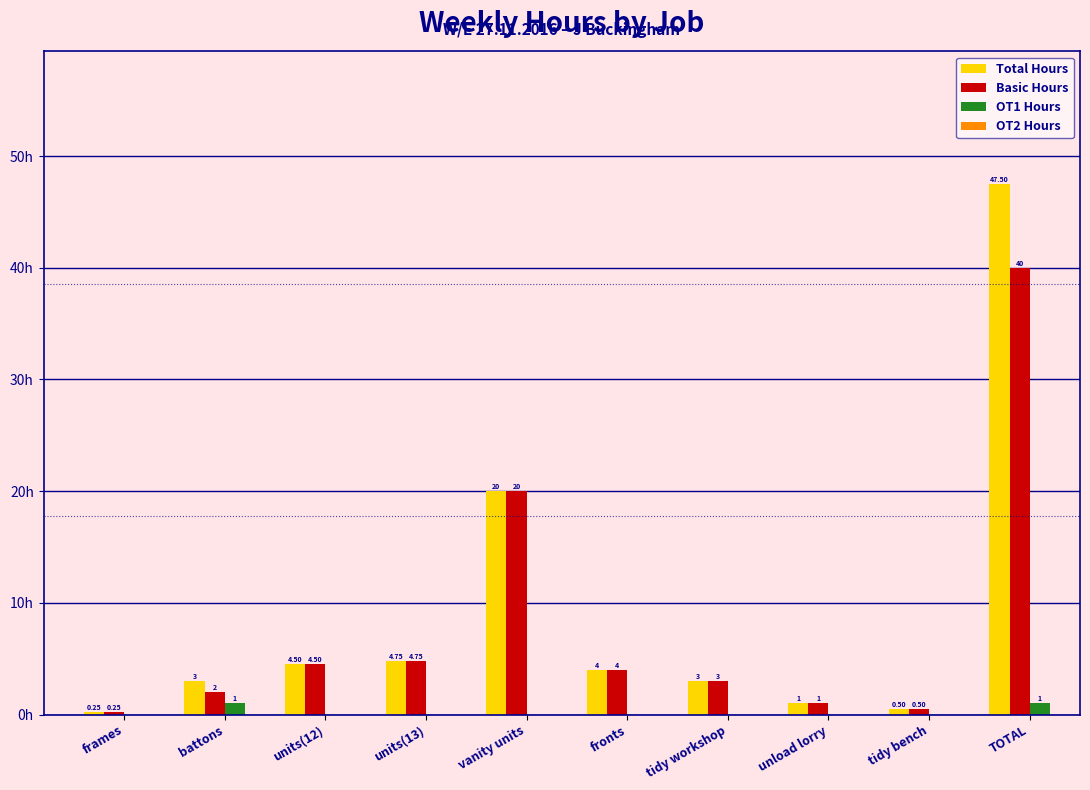

Which label corresponds to the largest value in the chart?

TOTAL